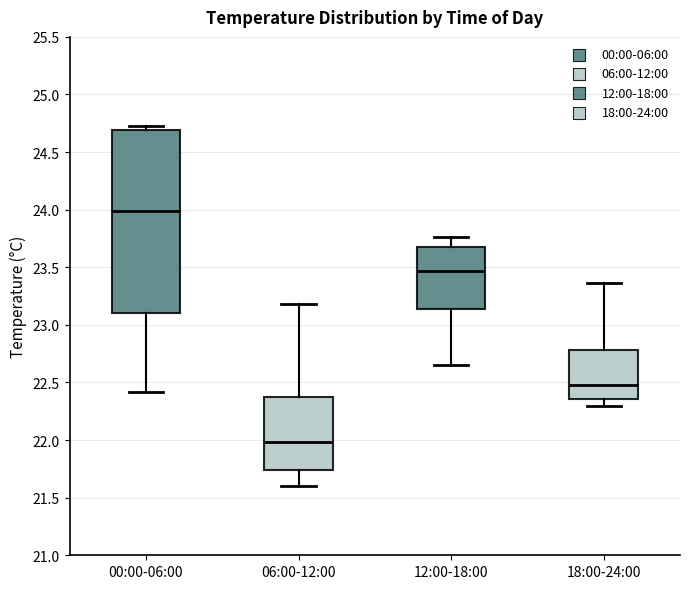

Comparing the boxes themselves (not the whiskers), which one is the tallest?

00:00-06:00